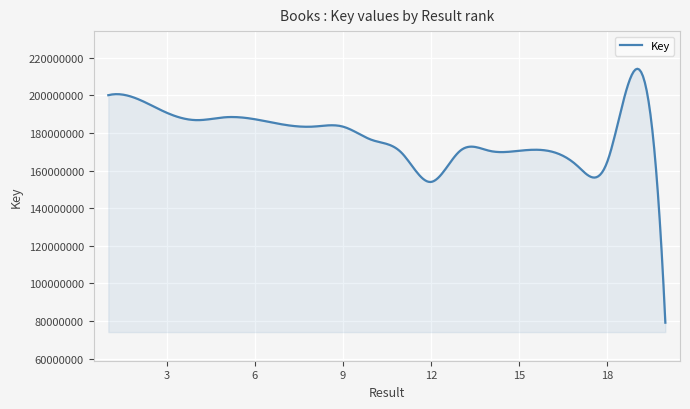

What is the difference between the maximum and minimum values?

135012771.3